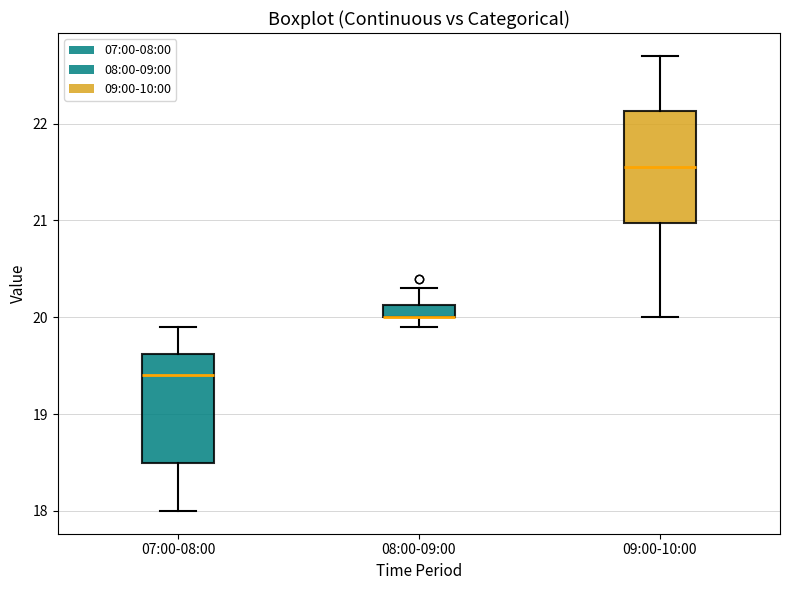

Where does the median line of the box for 07:00-08:00 sit on the y-axis? The values are not printed on the chart, so give them approximately, as read against the axis.

19.4